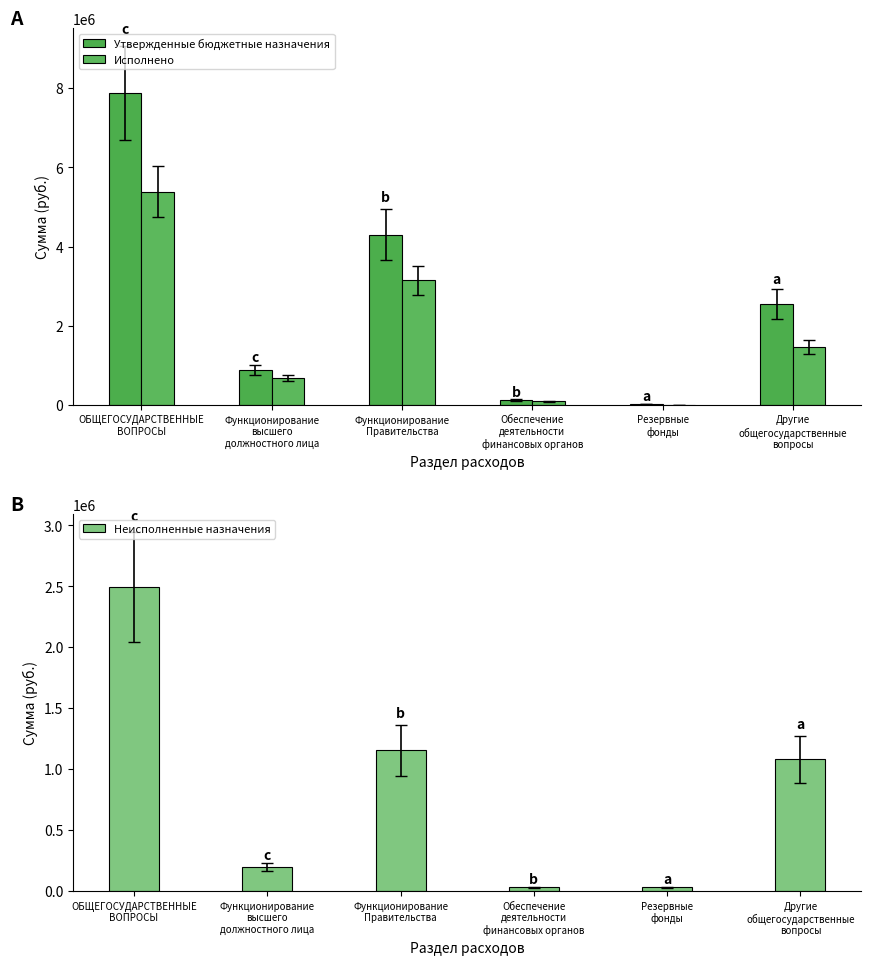

How many data points in Утвержденные бюджетные назначения are above 2545000?

2